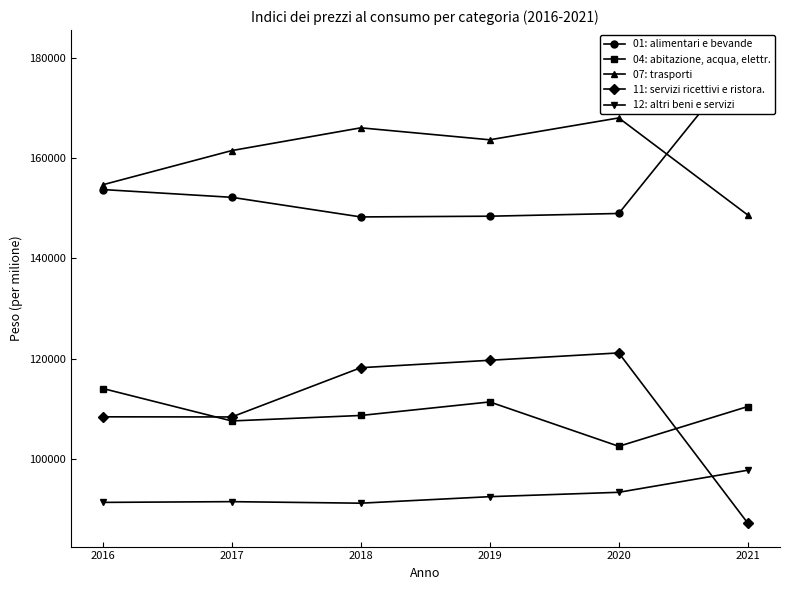

Reading left to right, list all the values displayed in this chart.

01: alimentari e bevande: 153750	152197	148281	148427	148971	180901
04: abitazione, acqua, elettr.: 114024	107545	108640	111341	102483	110419
07: trasporti: 154704	161530	166073	163683	168050	148666
11: servizi ricettivi e ristora.: 108368	108344	118177	119660	121129	87148
12: altri beni e servizi: 91284	91432	91126	92425	93298	97707